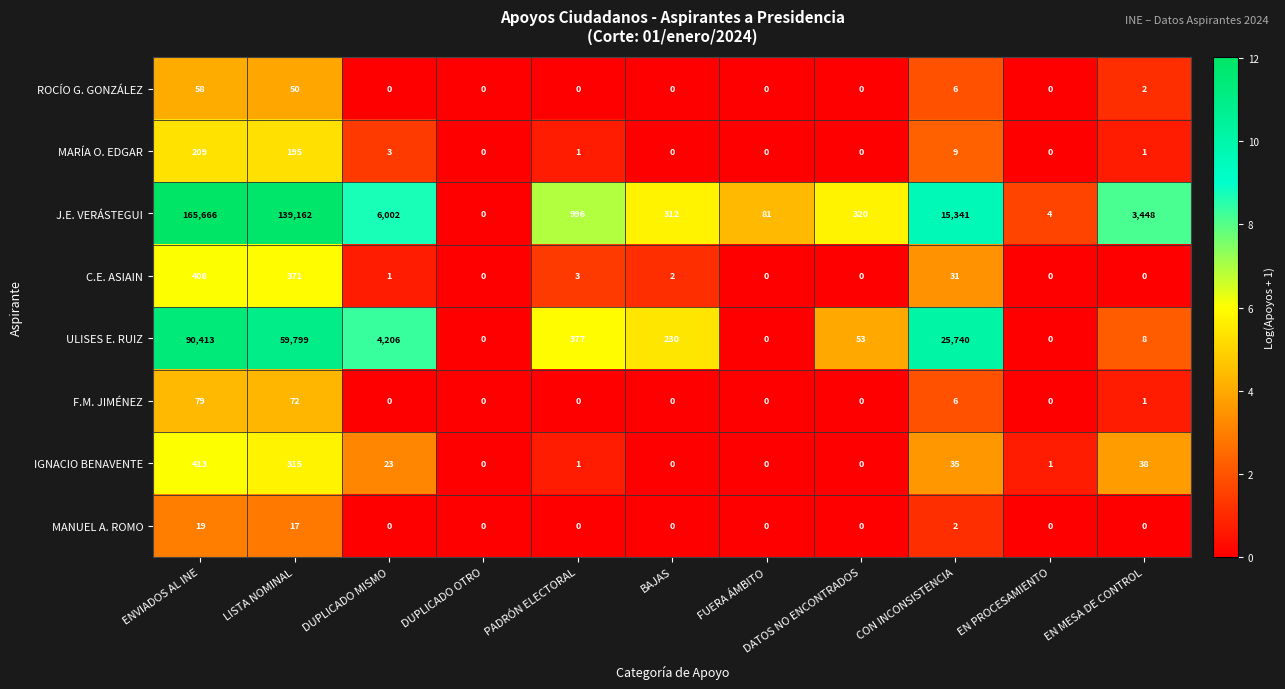

True or false: ULISES E. RUIZ has a value of 8 at EN MESA DE CONTROL.

True